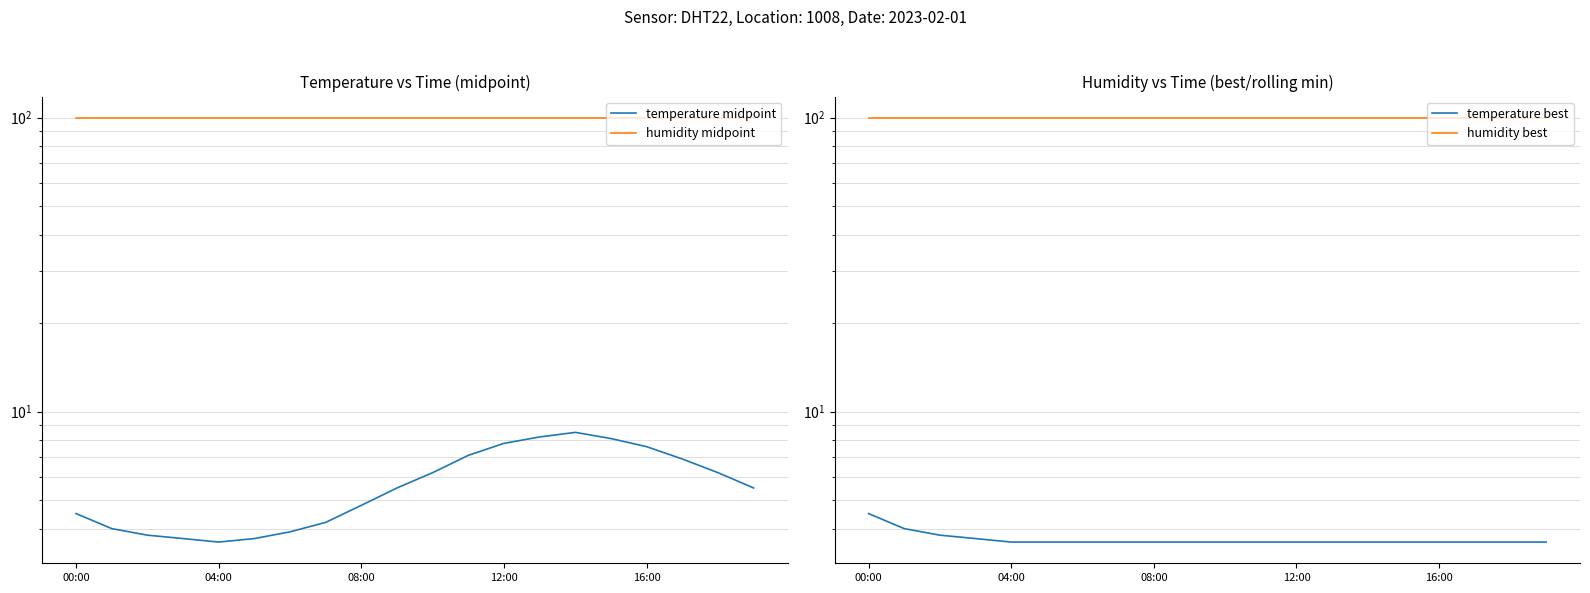

The value of temperature midpoint at 11 is 12.4. True or false?

False